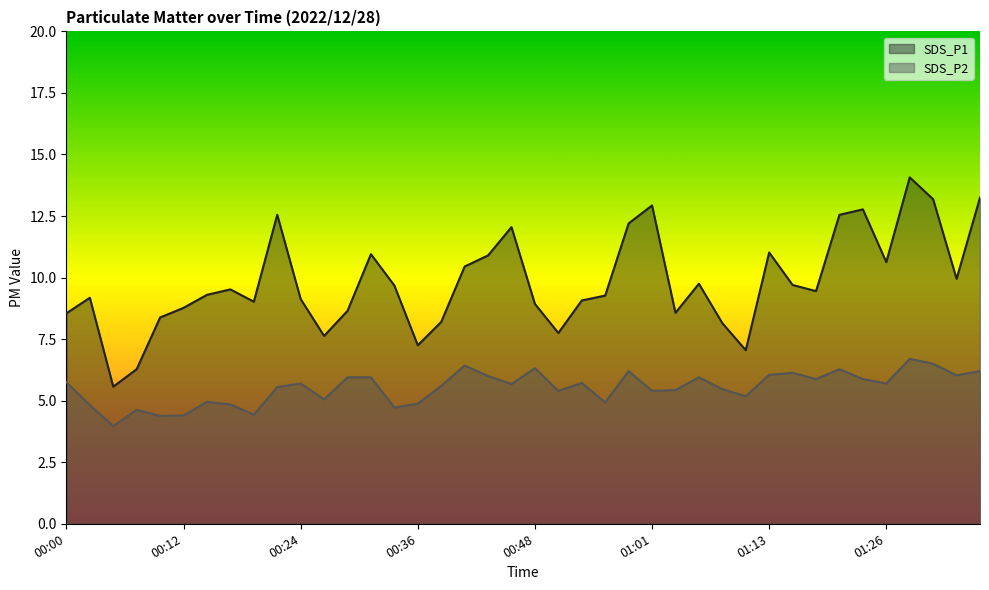

What is the sum of the SDS_P1 values at 01:16 and 00:46?

21.8